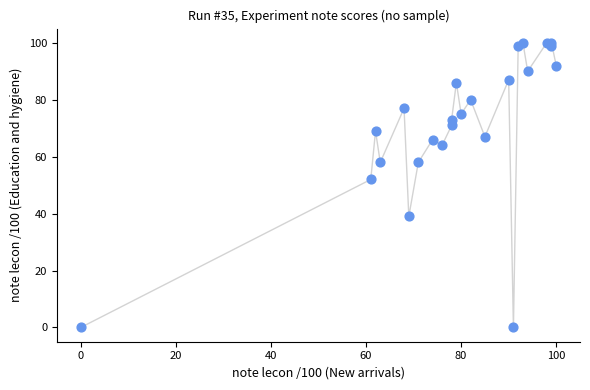

What Y value in the scatter plot is closest to 50?

52